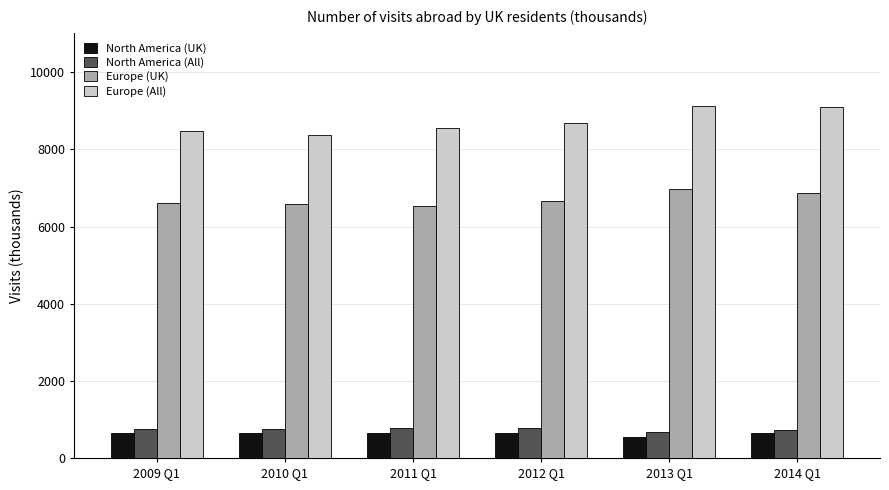

What are all the series names shown in the legend?

North America (UK), North America (All), Europe (UK), Europe (All)